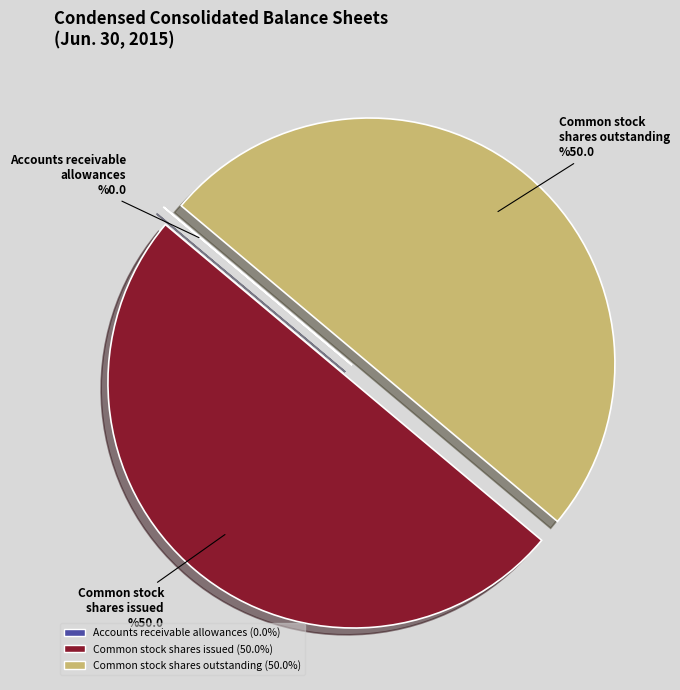

Which slice is the largest?

Common stock shares issued